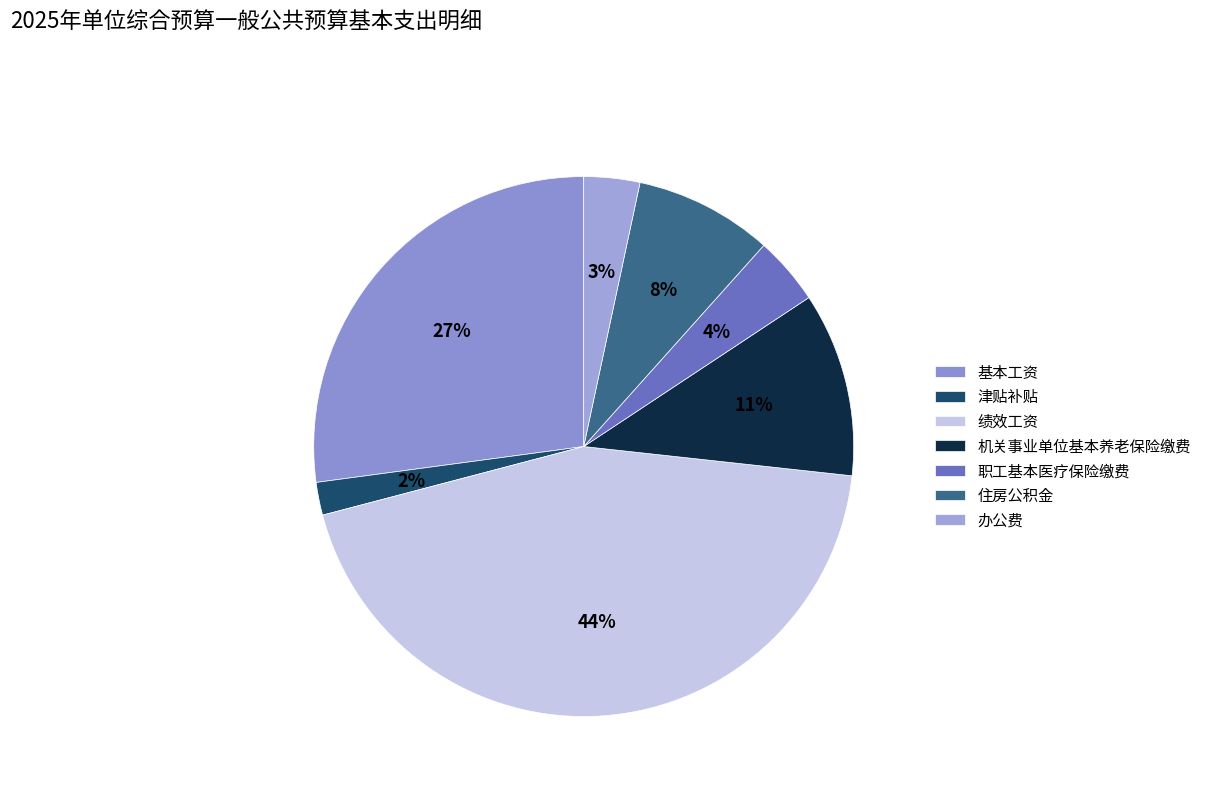

Rank the categories by value from highest to lowest.

绩效工资, 基本工资, 机关事业单位基本养老保险缴费, 住房公积金, 职工基本医疗保险缴费, 办公费, 津贴补贴